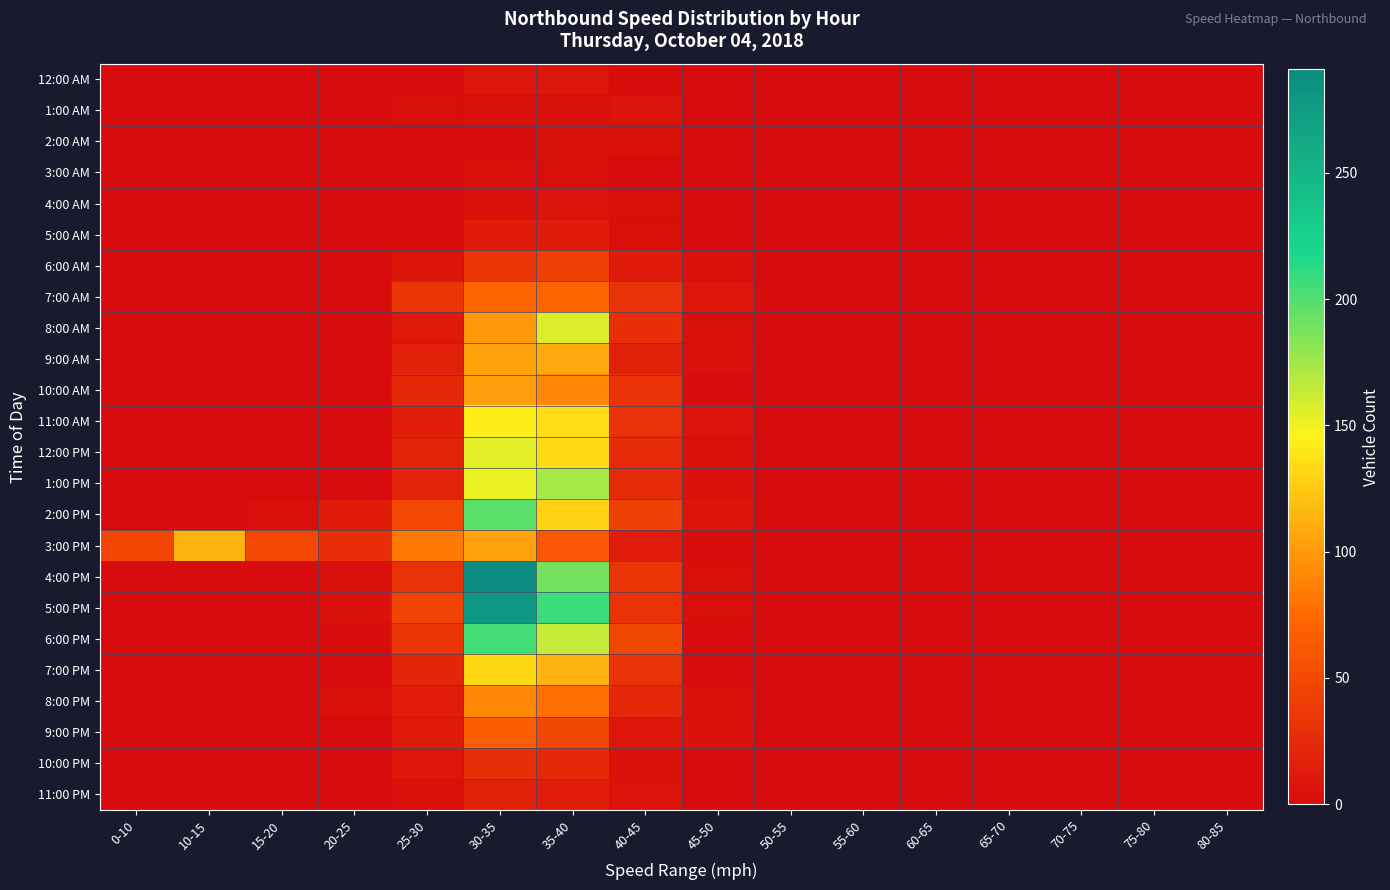

Reading left to right, list all the values displayed in this chart.

12:00 AM: 0-10=0	10-15=0	15-20=1	20-25=0	25-30=0	30-35=9	35-40=9	40-45=2	45-50=1	50-55=1	55-60=0	60-65=0	65-70=0	70-75=0	75-80=0	80-85=0
1:00 AM: 0-10=0	10-15=0	15-20=0	20-25=0	25-30=3	30-35=5	35-40=5	40-45=6	45-50=0	50-55=0	55-60=0	60-65=0	65-70=0	70-75=0	75-80=0	80-85=0
2:00 AM: 0-10=0	10-15=0	15-20=0	20-25=1	25-30=0	30-35=2	35-40=4	40-45=3	45-50=1	50-55=0	55-60=0	60-65=0	65-70=0	70-75=0	75-80=0	80-85=0
3:00 AM: 0-10=0	10-15=0	15-20=0	20-25=0	25-30=1	30-35=4	35-40=3	40-45=0	45-50=1	50-55=0	55-60=0	60-65=0	65-70=0	70-75=0	75-80=0	80-85=0
4:00 AM: 0-10=0	10-15=0	15-20=0	20-25=0	25-30=1	30-35=5	35-40=6	40-45=3	45-50=0	50-55=0	55-60=0	60-65=0	65-70=0	70-75=0	75-80=0	80-85=0
5:00 AM: 0-10=0	10-15=0	15-20=0	20-25=0	25-30=1	30-35=13	35-40=13	40-45=3	45-50=0	50-55=0	55-60=0	60-65=0	65-70=0	70-75=0	75-80=0	80-85=0
6:00 AM: 0-10=0	10-15=0	15-20=0	20-25=0	25-30=7	30-35=34	35-40=41	40-45=13	45-50=4	50-55=0	55-60=0	60-65=0	65-70=0	70-75=0	75-80=0	80-85=0
7:00 AM: 0-10=0	10-15=0	15-20=0	20-25=1	25-30=33	30-35=71	35-40=71	40-45=31	45-50=9	50-55=1	55-60=0	60-65=0	65-70=0	70-75=0	75-80=0	80-85=0
8:00 AM: 0-10=0	10-15=1	15-20=0	20-25=0	25-30=11	30-35=100	35-40=156	40-45=28	45-50=3	50-55=0	55-60=0	60-65=0	65-70=0	70-75=0	75-80=0	80-85=0
9:00 AM: 0-10=0	10-15=0	15-20=0	20-25=0	25-30=18	30-35=105	35-40=109	40-45=17	45-50=4	50-55=0	55-60=0	60-65=0	65-70=0	70-75=0	75-80=0	80-85=0
10:00 AM: 0-10=0	10-15=0	15-20=0	20-25=0	25-30=23	30-35=102	35-40=90	40-45=32	45-50=2	50-55=0	55-60=0	60-65=0	65-70=0	70-75=0	75-80=0	80-85=0
11:00 AM: 0-10=0	10-15=0	15-20=0	20-25=0	25-30=15	30-35=144	35-40=135	40-45=31	45-50=6	50-55=0	55-60=0	60-65=0	65-70=0	70-75=0	75-80=0	80-85=0
12:00 PM: 0-10=0	10-15=0	15-20=0	20-25=0	25-30=20	30-35=154	35-40=133	40-45=24	45-50=4	50-55=0	55-60=1	60-65=0	65-70=0	70-75=0	75-80=0	80-85=0
1:00 PM: 0-10=0	10-15=1	15-20=1	20-25=0	25-30=19	30-35=152	35-40=173	40-45=25	45-50=5	50-55=1	55-60=0	60-65=0	65-70=0	70-75=0	75-80=0	80-85=0
2:00 PM: 0-10=0	10-15=1	15-20=3	20-25=13	25-30=49	30-35=197	35-40=129	40-45=42	45-50=7	50-55=1	55-60=0	60-65=0	65-70=0	70-75=0	75-80=0	80-85=0
3:00 PM: 0-10=47	10-15=113	15-20=49	20-25=28	25-30=83	30-35=104	35-40=61	40-45=14	45-50=2	50-55=0	55-60=0	60-65=0	65-70=0	70-75=0	75-80=0	80-85=0
4:00 PM: 0-10=1	10-15=0	15-20=0	20-25=4	25-30=30	30-35=291	35-40=189	40-45=35	45-50=3	50-55=0	55-60=0	60-65=0	65-70=0	70-75=0	75-80=0	80-85=0
5:00 PM: 0-10=0	10-15=0	15-20=1	20-25=5	25-30=46	30-35=280	35-40=207	40-45=32	45-50=3	50-55=1	55-60=0	60-65=0	65-70=0	70-75=0	75-80=0	80-85=0
6:00 PM: 0-10=0	10-15=0	15-20=0	20-25=2	25-30=33	30-35=205	35-40=164	40-45=48	45-50=1	50-55=0	55-60=0	60-65=0	65-70=0	70-75=0	75-80=0	80-85=0
7:00 PM: 0-10=0	10-15=0	15-20=0	20-25=0	25-30=21	30-35=132	35-40=113	40-45=31	45-50=2	50-55=0	55-60=0	60-65=0	65-70=0	70-75=0	75-80=0	80-85=0
8:00 PM: 0-10=0	10-15=0	15-20=0	20-25=3	25-30=14	30-35=92	35-40=78	40-45=22	45-50=4	50-55=0	55-60=0	60-65=0	65-70=0	70-75=0	75-80=0	80-85=0
9:00 PM: 0-10=0	10-15=0	15-20=0	20-25=0	25-30=12	30-35=66	35-40=48	40-45=8	45-50=5	50-55=0	55-60=0	60-65=1	65-70=0	70-75=0	75-80=0	80-85=0
10:00 PM: 0-10=0	10-15=0	15-20=0	20-25=0	25-30=9	30-35=29	35-40=23	40-45=5	45-50=1	50-55=0	55-60=0	60-65=0	65-70=0	70-75=0	75-80=0	80-85=0
11:00 PM: 0-10=0	10-15=0	15-20=0	20-25=0	25-30=4	30-35=16	35-40=14	40-45=6	45-50=1	50-55=0	55-60=0	60-65=0	65-70=0	70-75=0	75-80=0	80-85=0